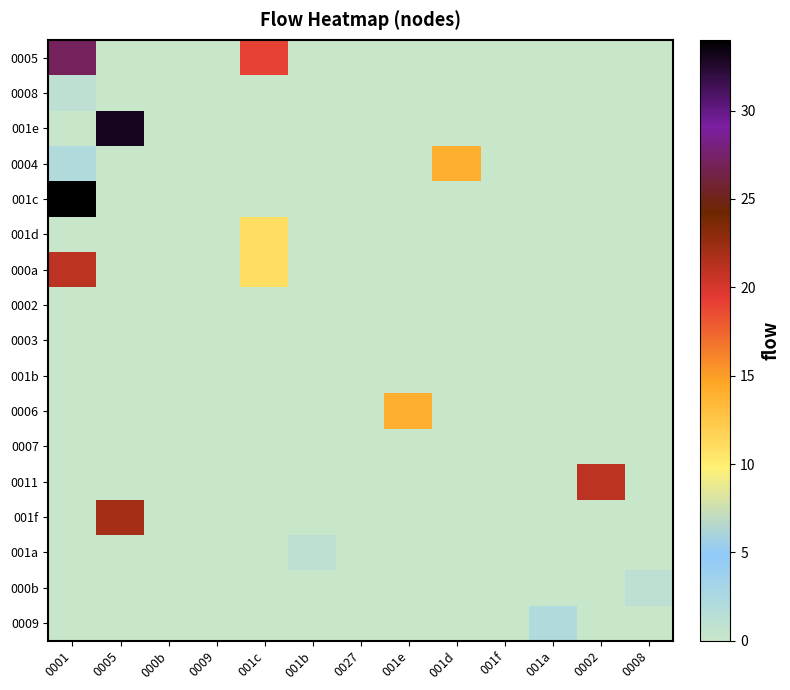

Which series has the largest total across all categories?

0005